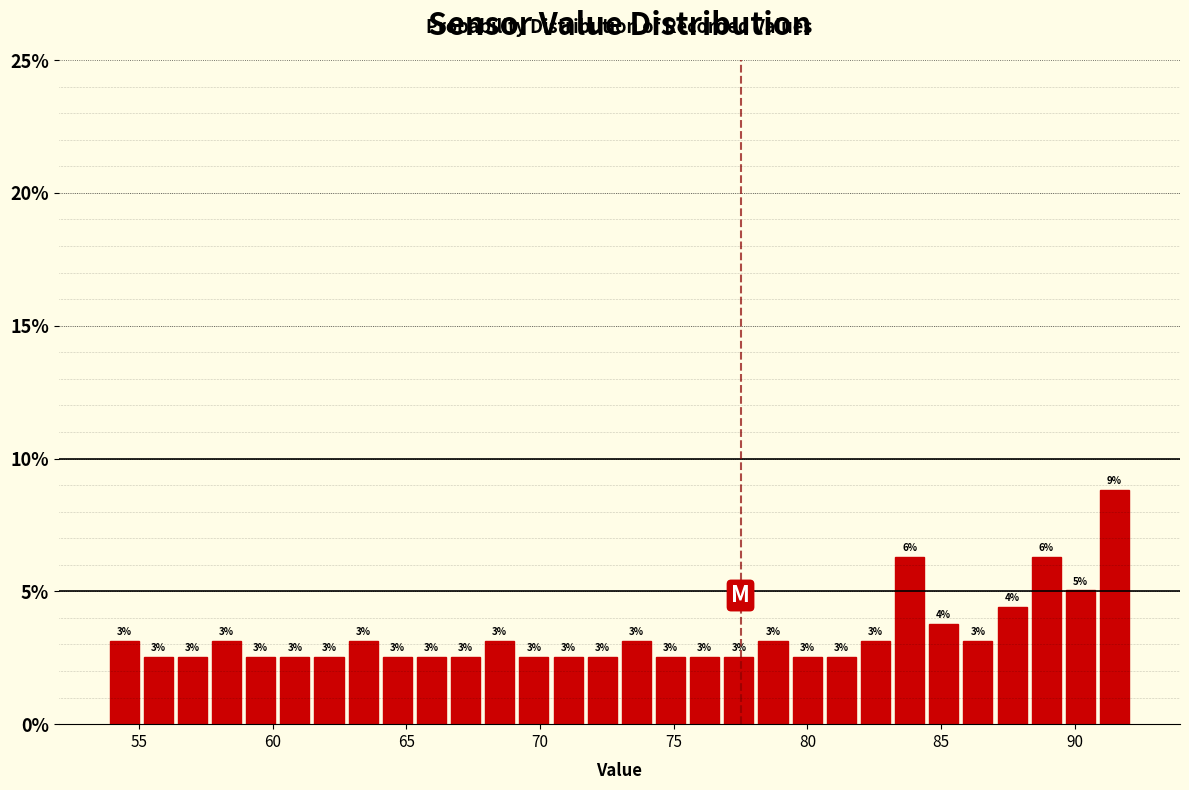

Around what value on the x-axis is the tallest bar? Give the approximate position of its centre, as read against the axis.

91.5